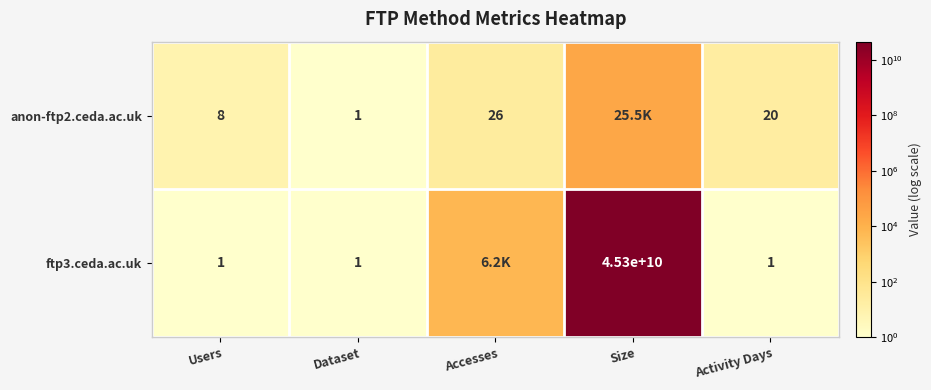

The ftp3.ceda.ac.uk series shows 1 at Activity Days. True or false?

True